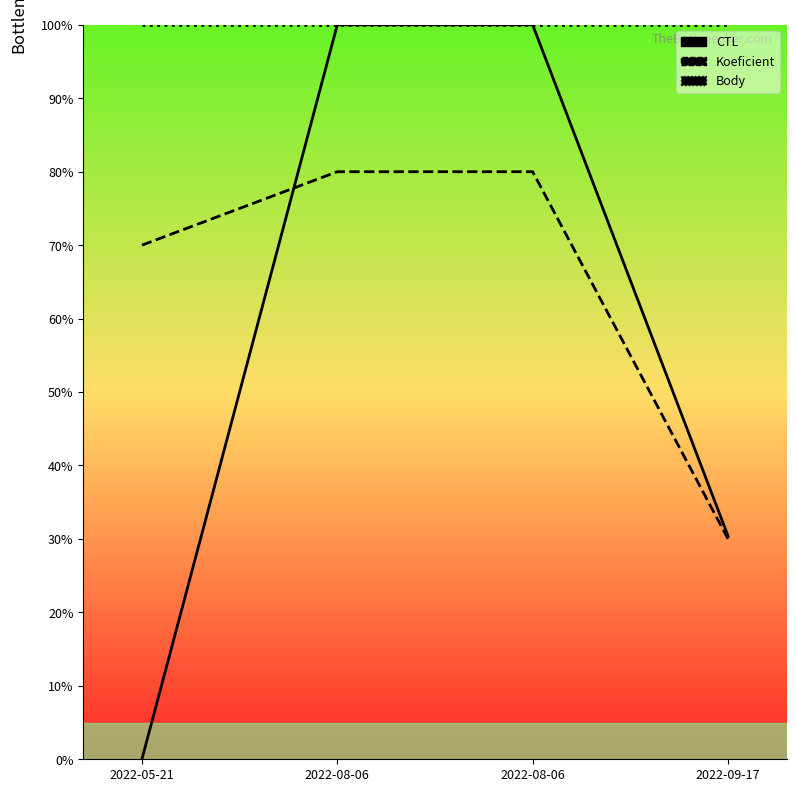

Which series has the largest total across all categories?

Body